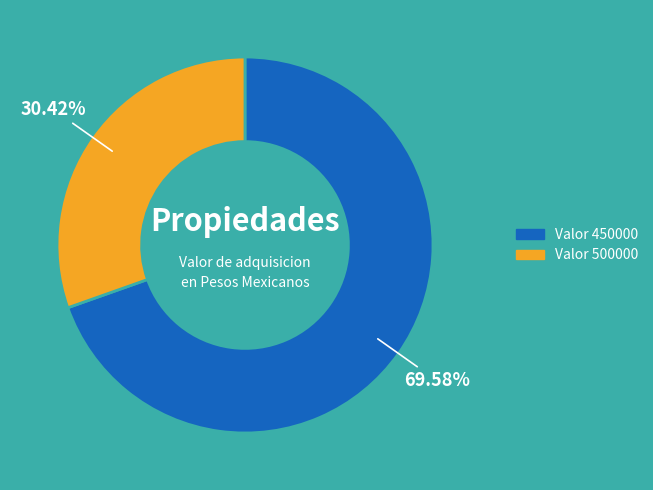

Approximately how many times larger is the value at Valor 450000 compared to Valor 500000?

2.3